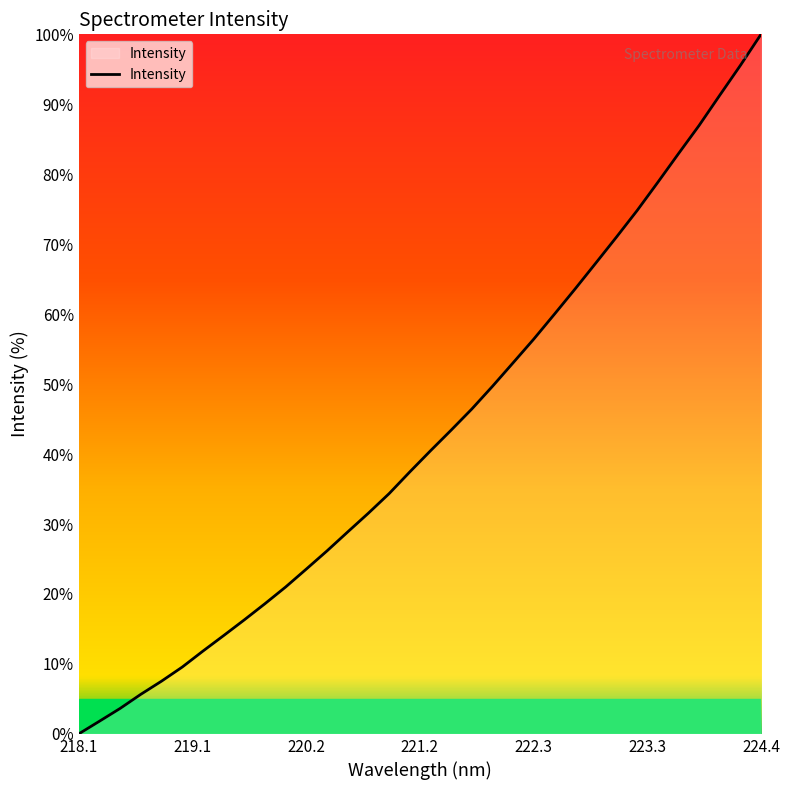

What is the sum of all values?

1453.7